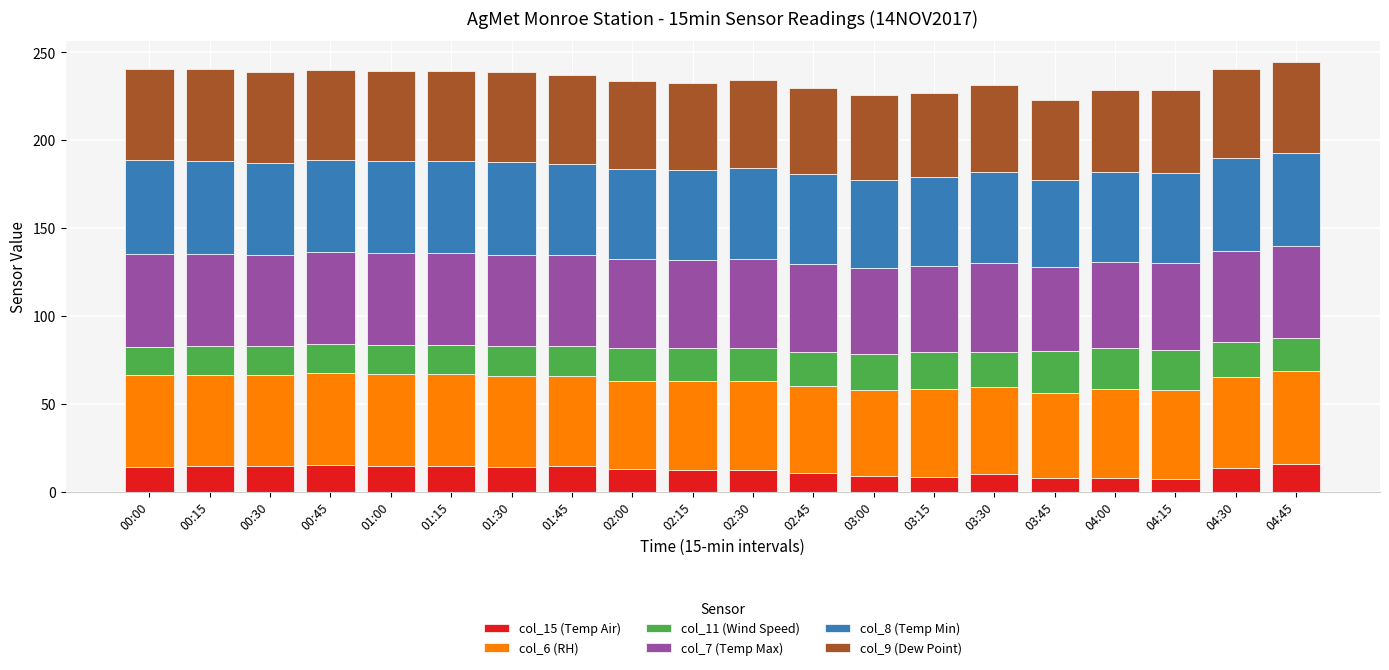

What is the lowest value of the col_15 (Temp Air) series?

7.1